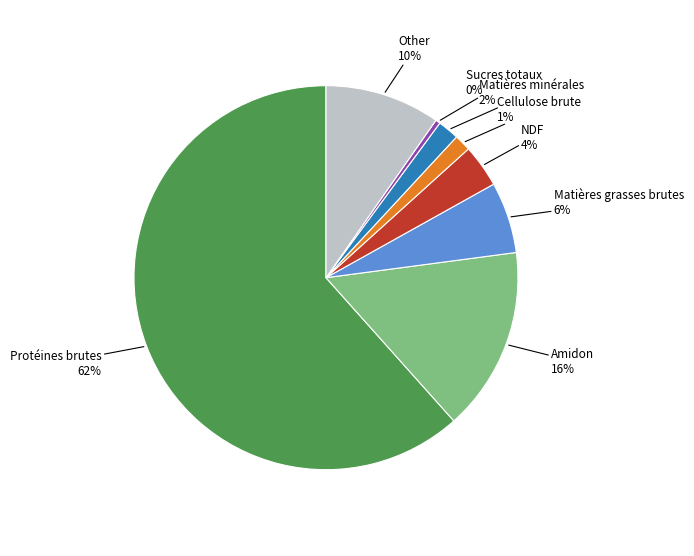

How many slices are in this pie chart?

8